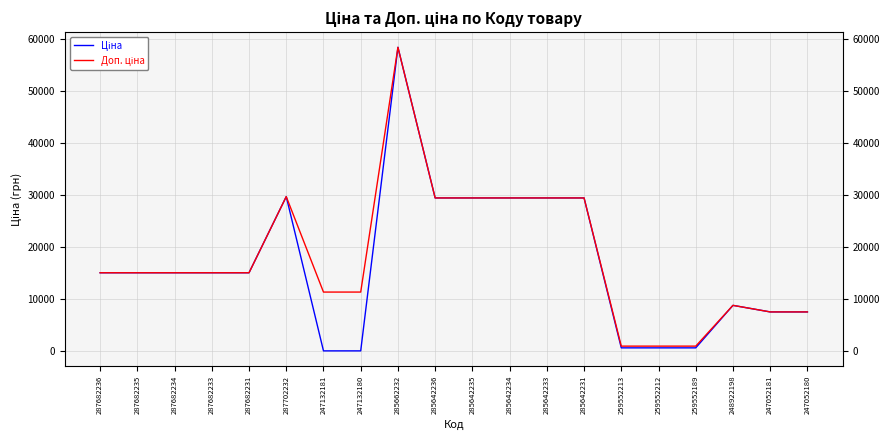

How many lines are shown in the chart?

2